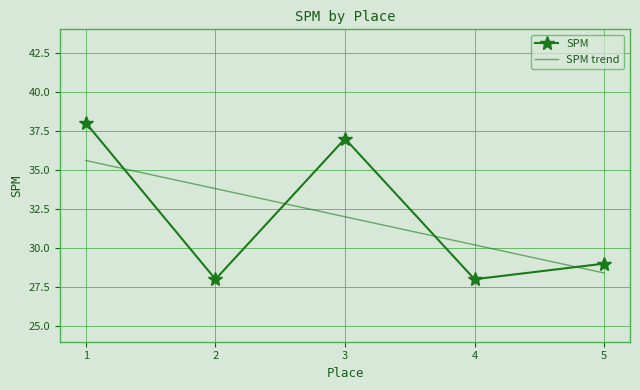

Which category has the highest value across all series?

1